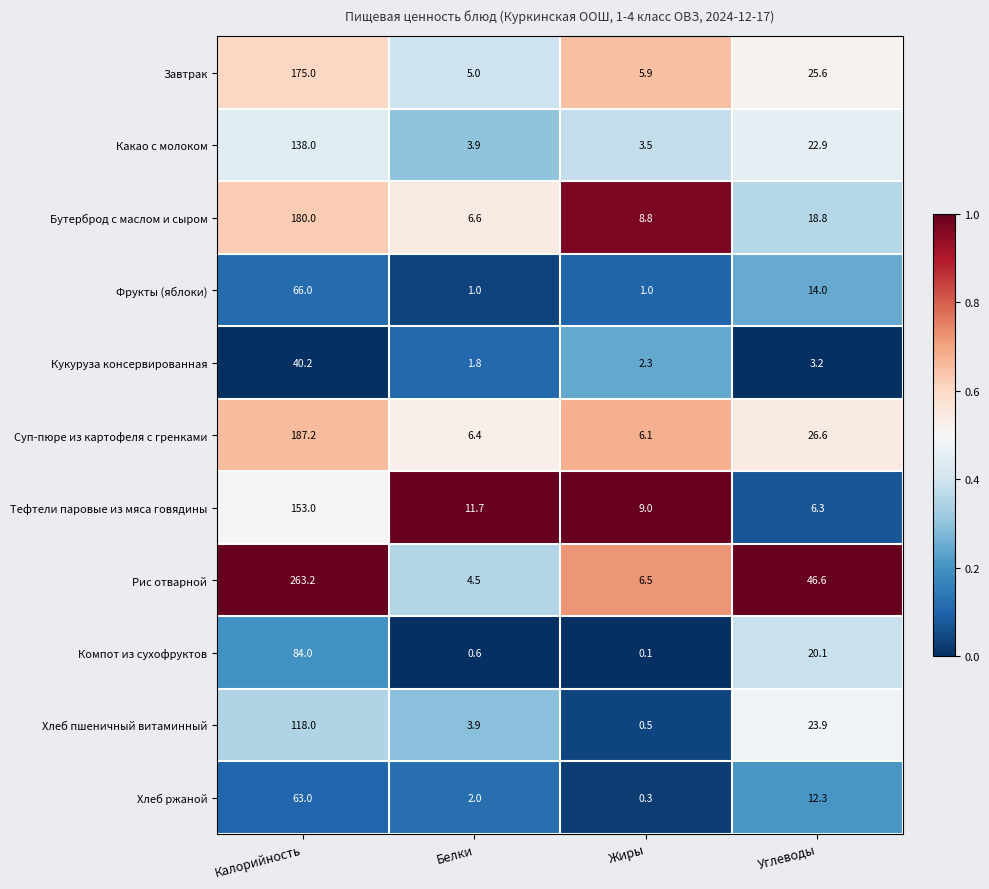

What is the average value of the Хлеб пшеничный витаминный series?

36.6